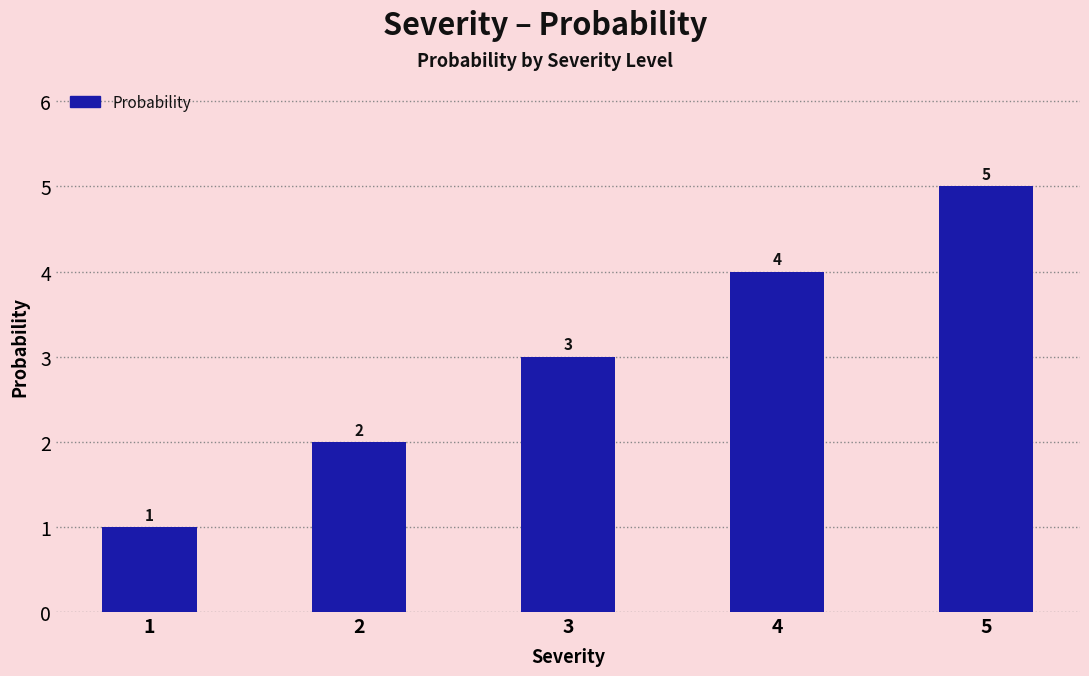

What value does the data have at 4?

4